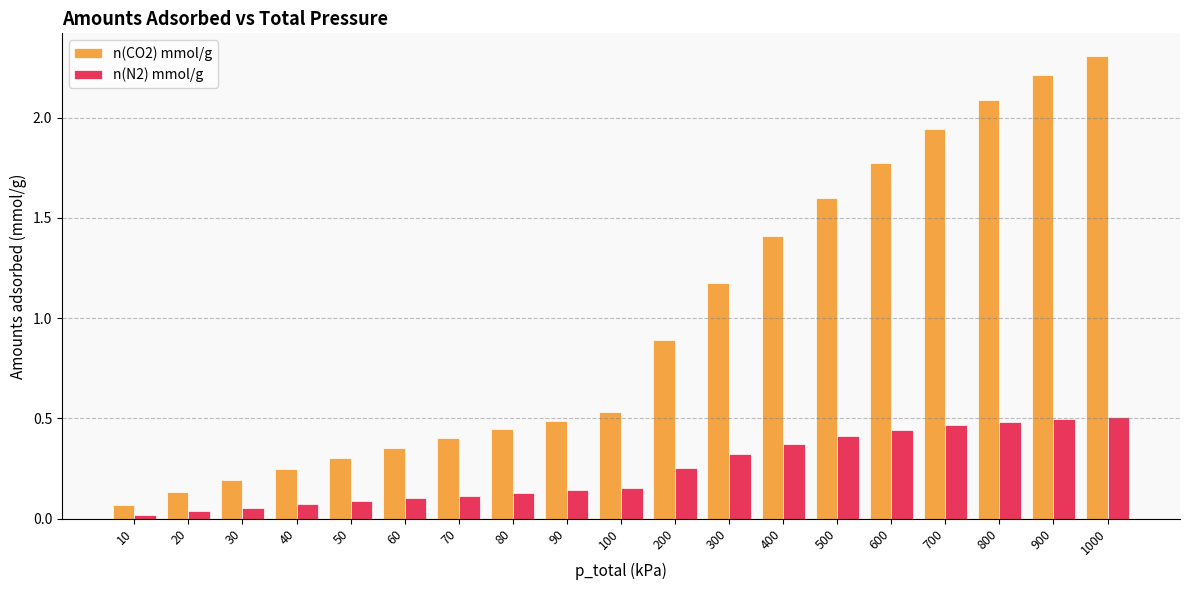

Which series has the widest spread of values?

n(CO2) mmol/g